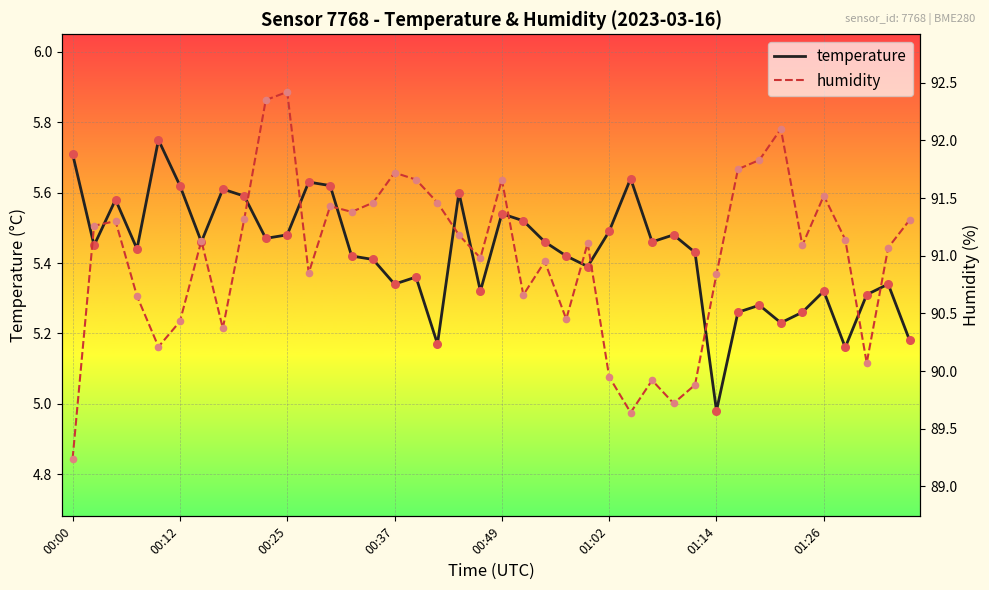

Which series has the largest Y range (max minus min)?

humidity